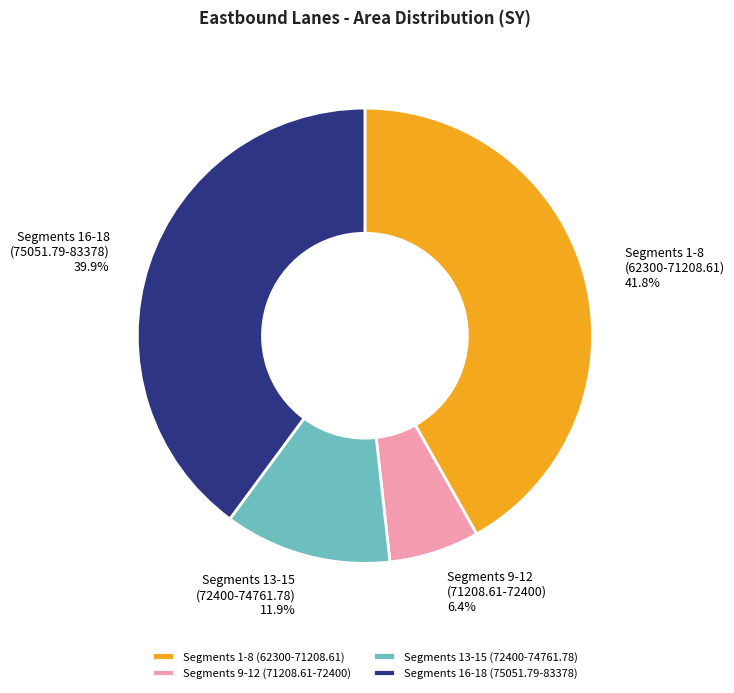

Does Segments 16-18 (75051.79-83378) account for over 50% of the chart?

No